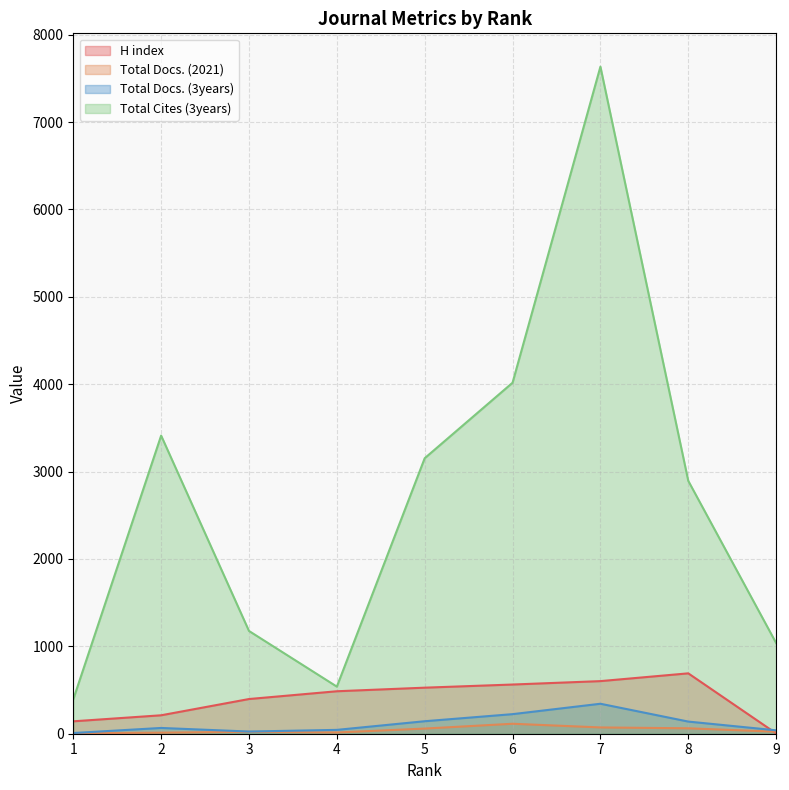

The Total Docs. (3years) series shows 54 at 8. True or false?

False